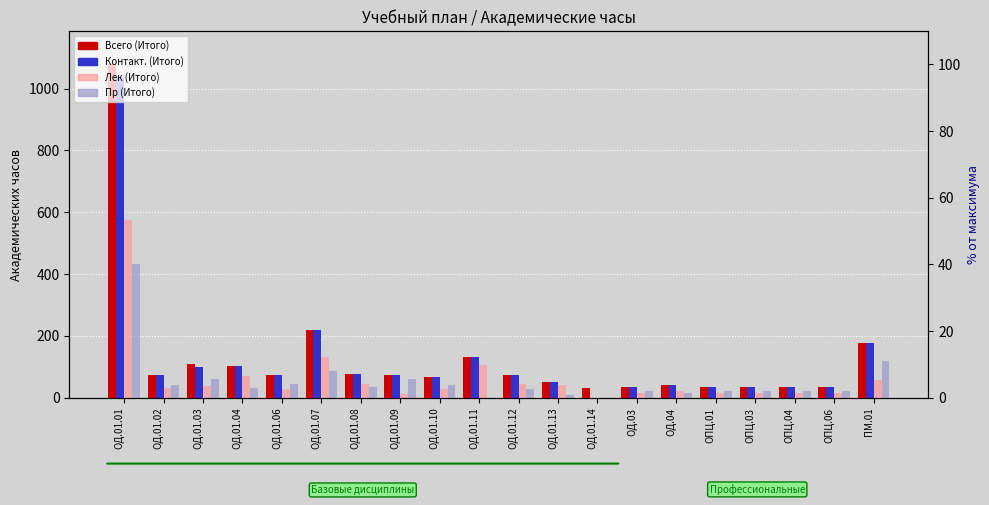

Is it true that Пр (Итого) equals 65 at ОД.01.02?

False